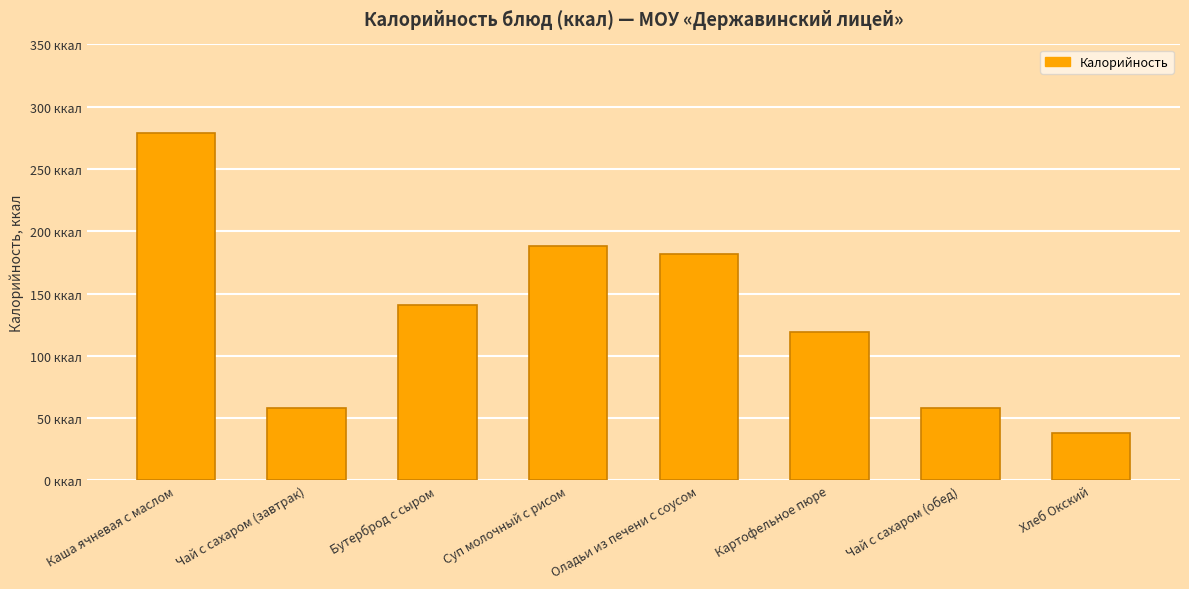

Rank the categories by value from lowest to highest.

Хлеб Окский, Чай с сахаром (завтрак), Чай с сахаром (обед), Картофельное пюре, Бутерброд с сыром, Оладьи из печени с соусом, Суп молочный с рисом, Каша ячневая с маслом